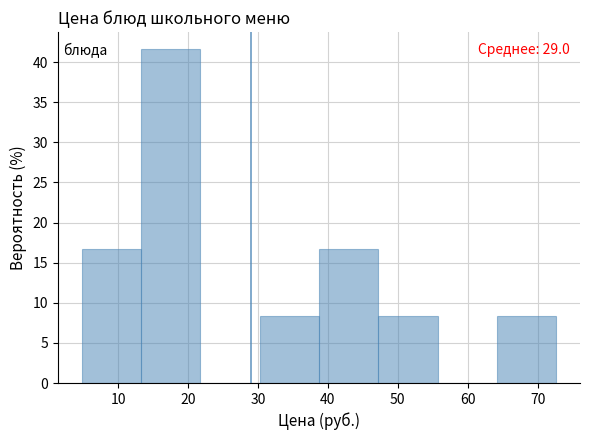

Over which range of the x-axis is the bar tallest?

13 to 22